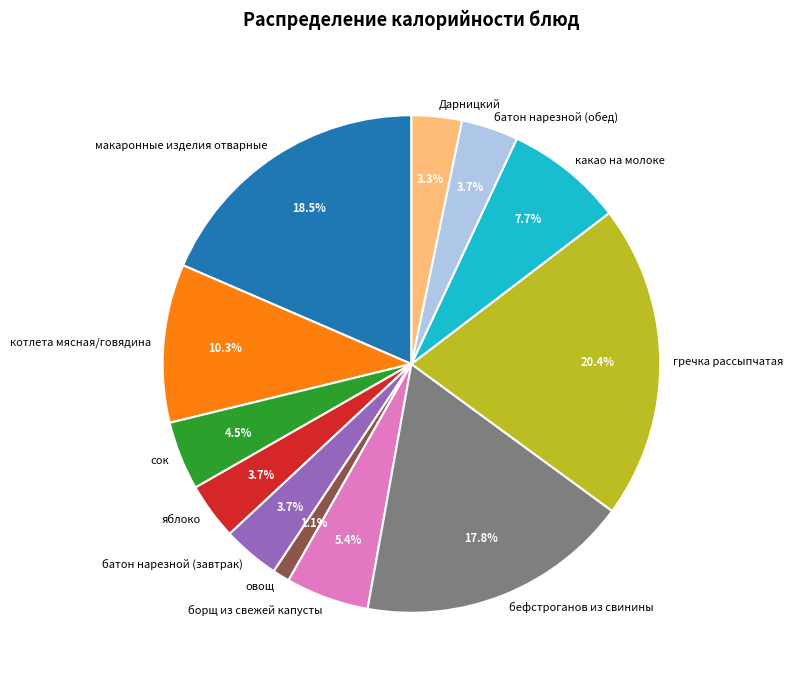

Is the sum of сок and какао на молоке greater than half?

No